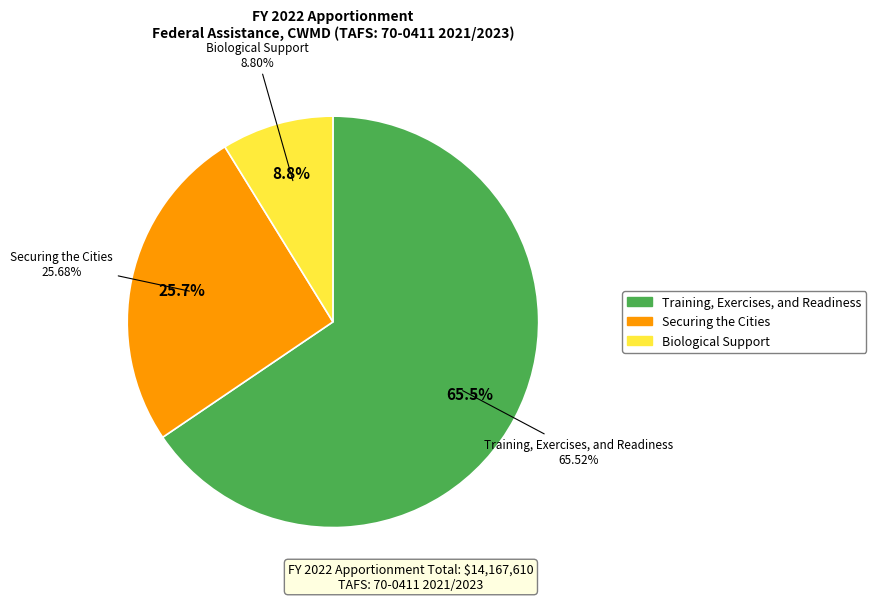

Rank the categories by value from highest to lowest.

Training, Exercises, and Readiness, Securing the Cities, Biological Support